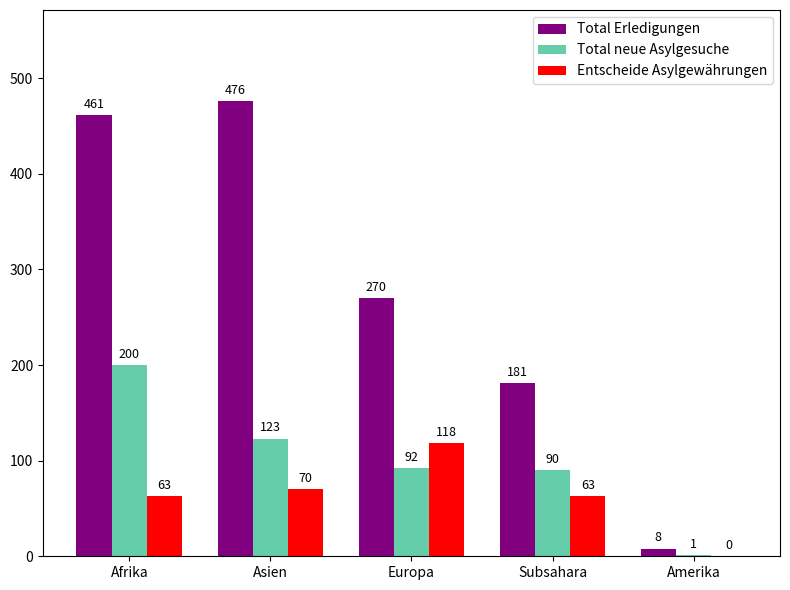

What is the maximum value for Total neue Asylgesuche?

200